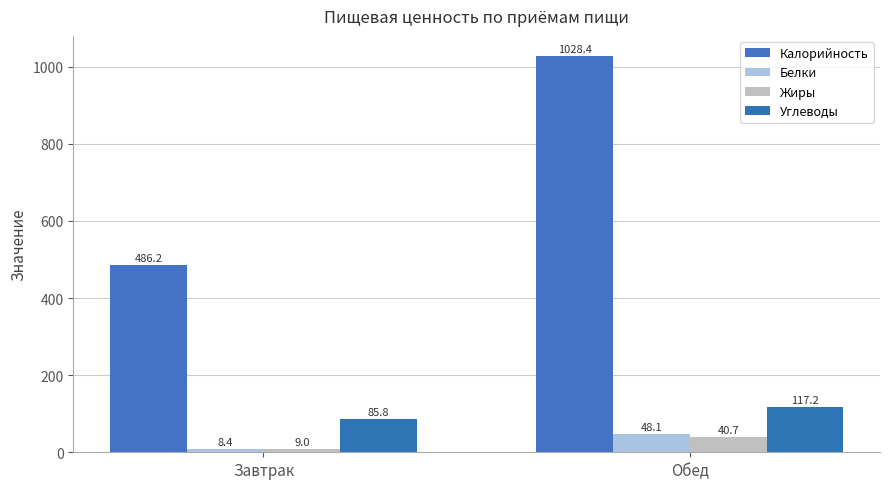

How many groups of bars are there?

2